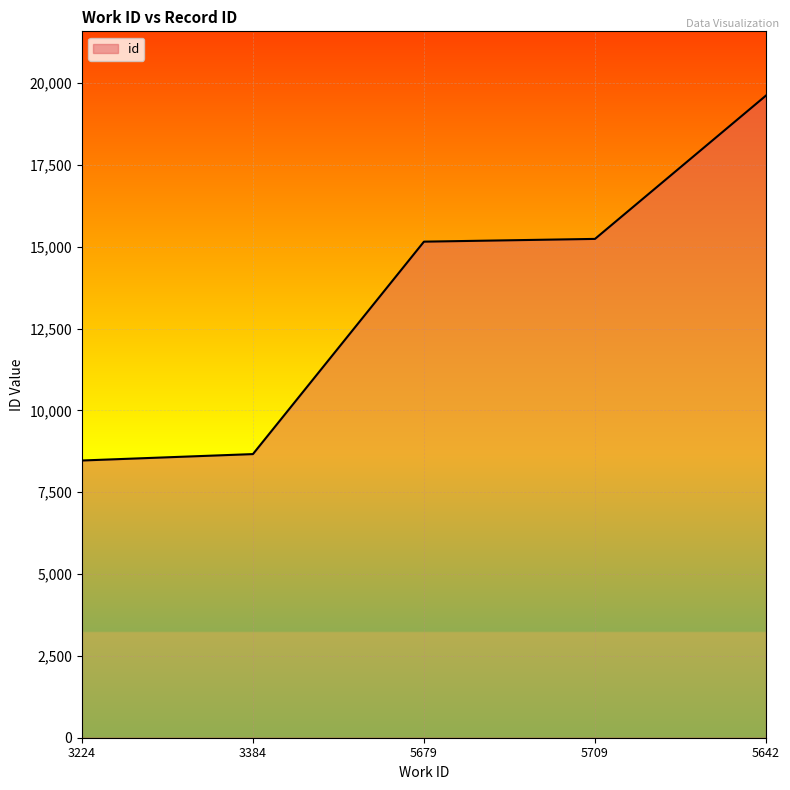

True or false: the data shows 32279 at 5642.

False